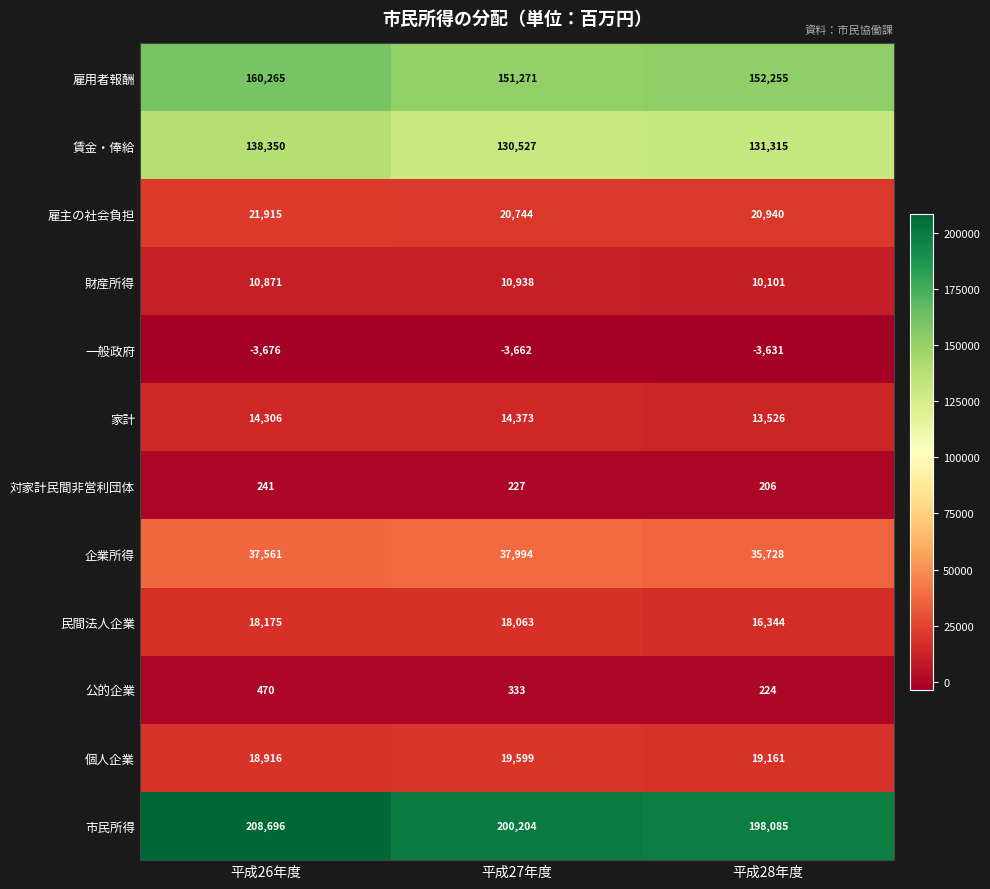

Which series has the largest range (max minus min)?

市民所得